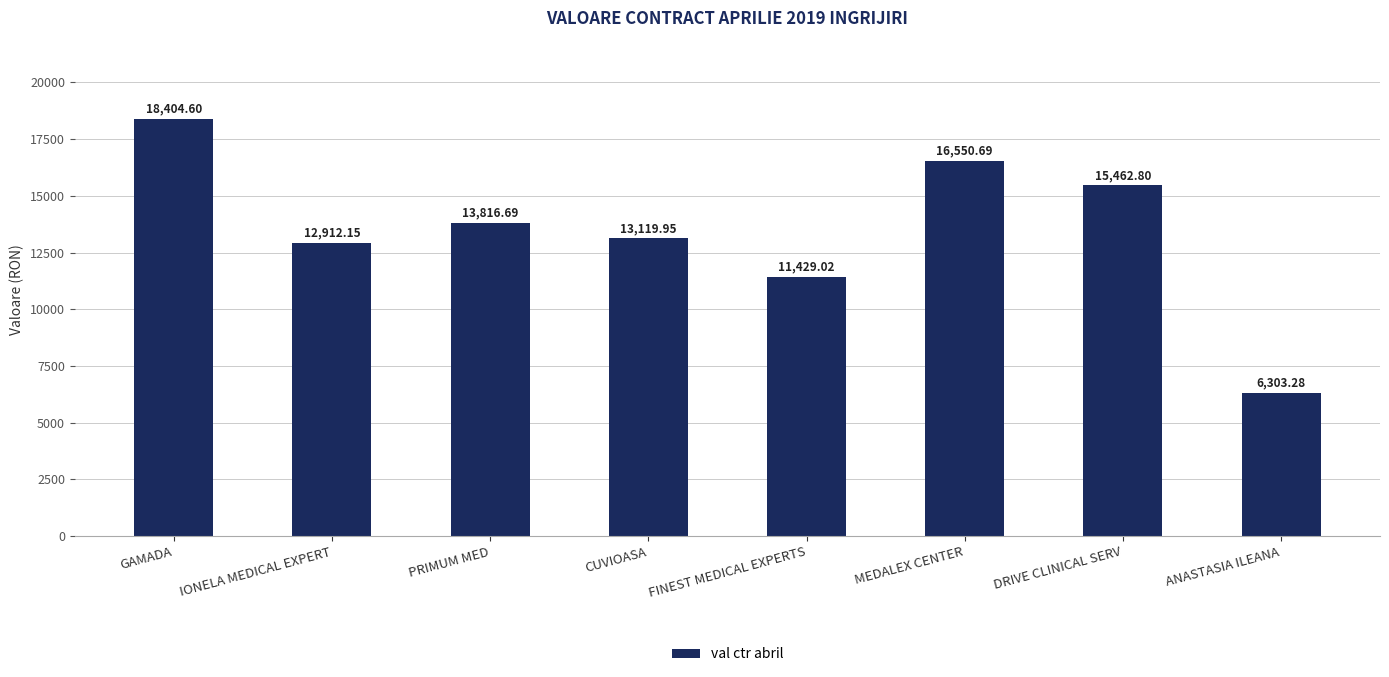

What is the difference between the maximum and second lowest values?

6975.6